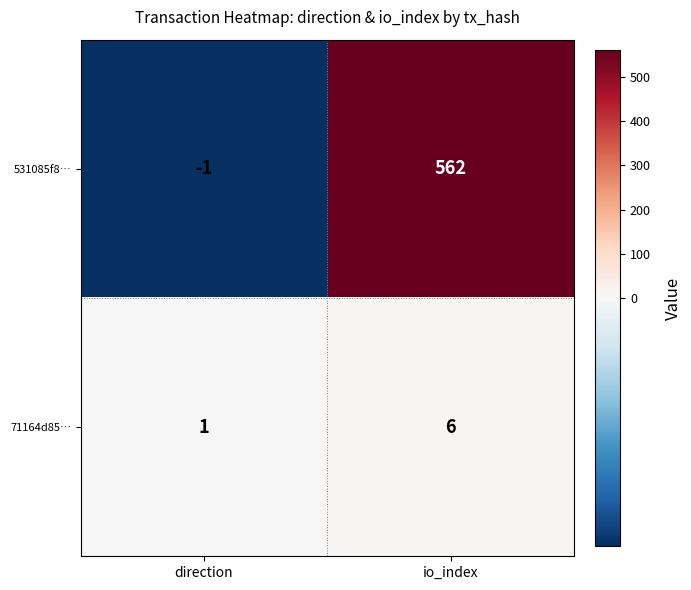

Which series has the widest spread of values?

531085f8…